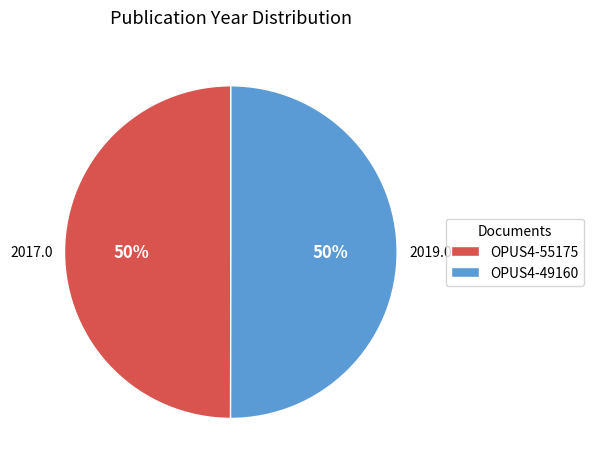

To the nearest percent, what percentage of the pie is OPUS4-49160?

50%